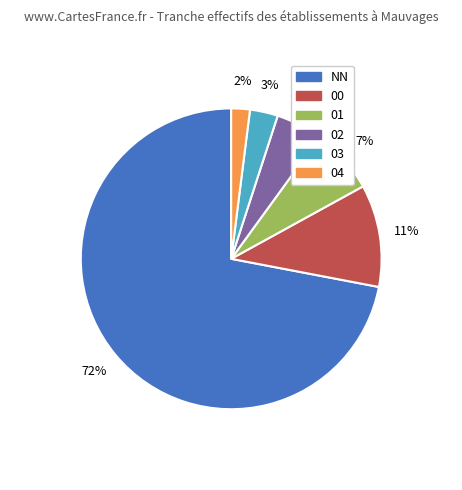

What is the largest slice in the pie chart?

NN